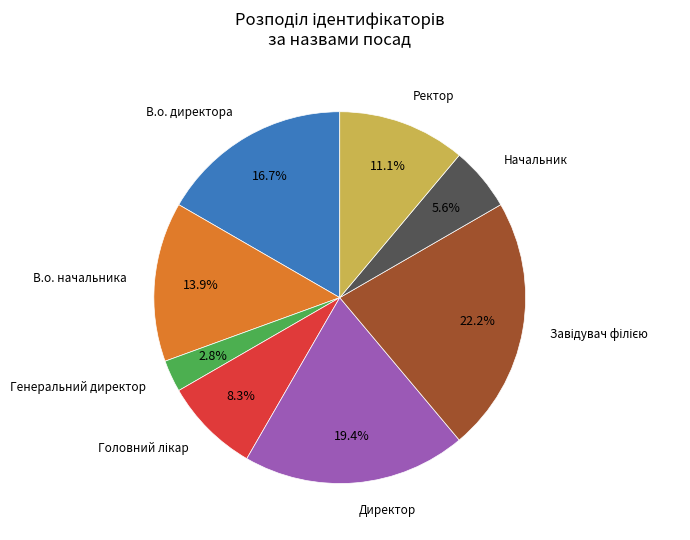

Does any single category account for the majority?

No